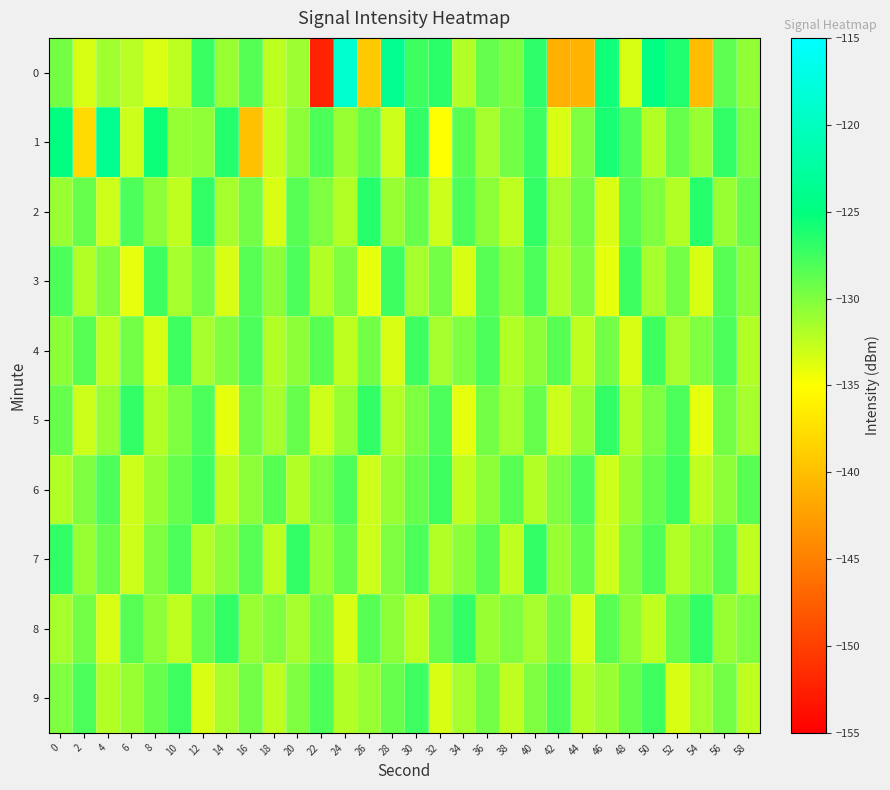

Rank the series at 46 from lowest to highest value.

3, 2, 6, 7, 9, 4, 8, 5, 1, 0